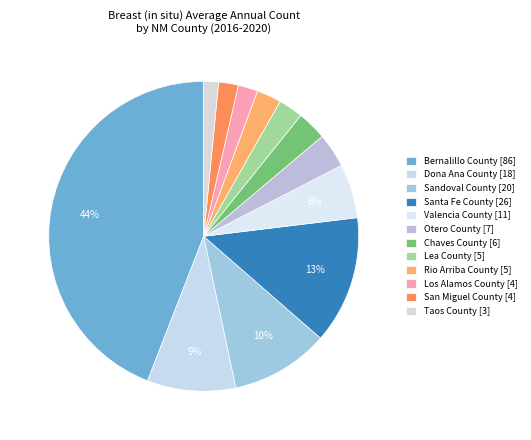

To the nearest percent, what portion does Dona Ana County represent?

9%